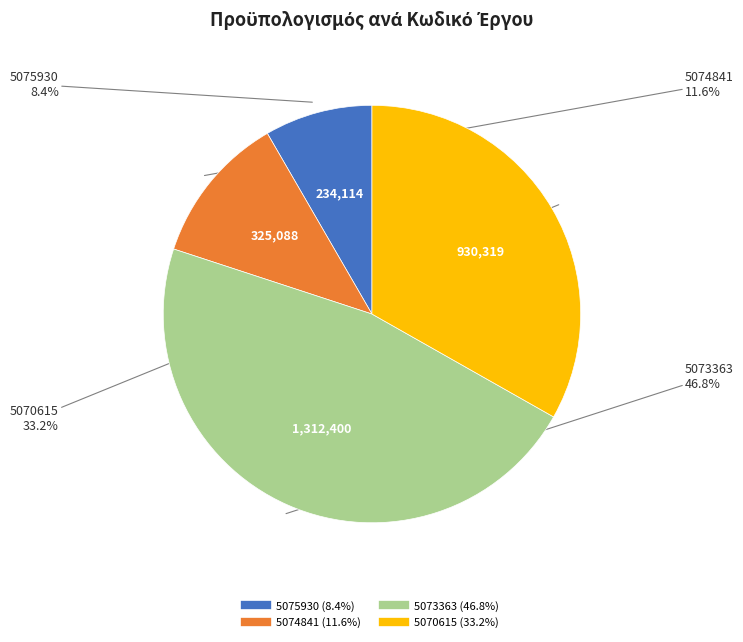

Which slice is the smallest?

5075930